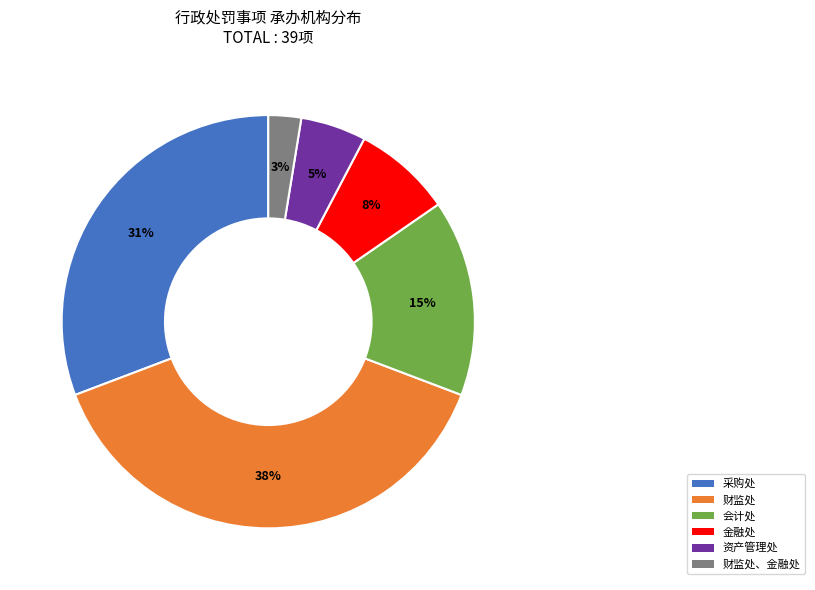

Is 资产管理处 the majority of the pie?

No